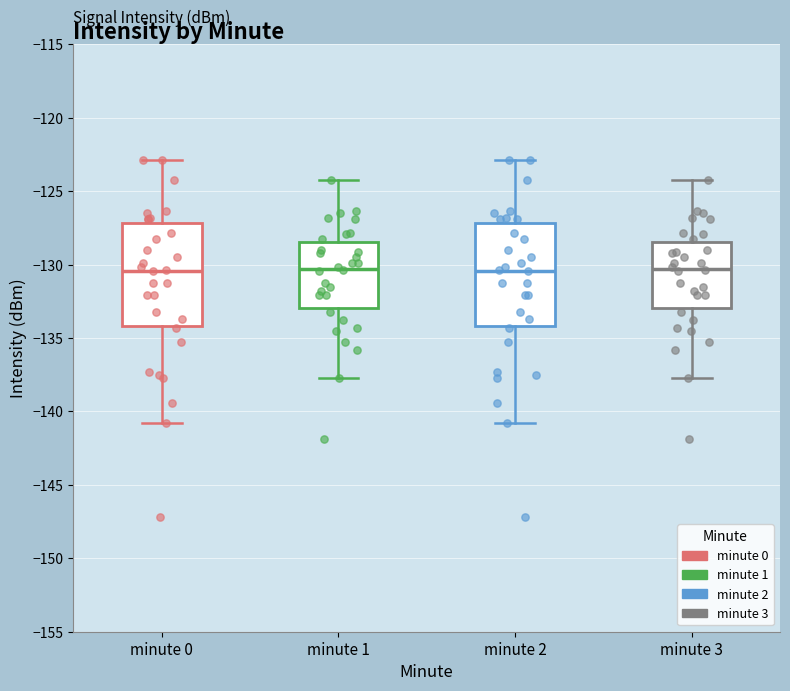

Reading left to right, transcribe this box plot: for each box, give where its median line is, the range the box spans, and where its two whiskers end, as read against the y-axis. The values are not printed on the chart, so give them approximately, as read against the axis.

minute 0: median -130.5, box -134.0 to -127.0, whiskers -141.0 to -123.0
minute 1: median -130.5, box -133.0 to -128.5, whiskers -137.5 to -124.5
minute 2: median -130.5, box -134.0 to -127.0, whiskers -141.0 to -123.0
minute 3: median -130.5, box -133.0 to -128.5, whiskers -137.5 to -124.5